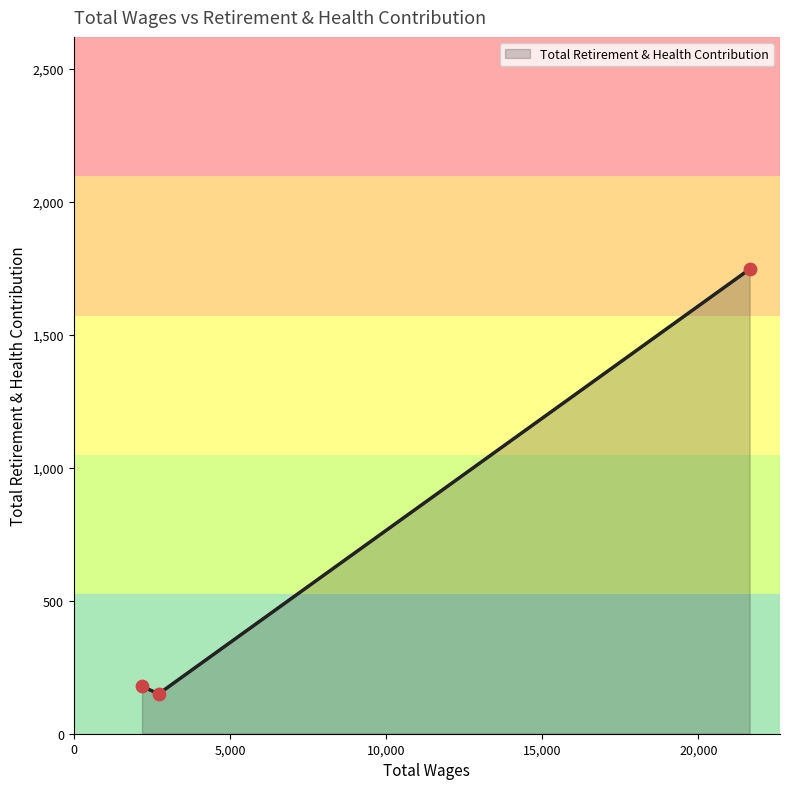

What is the greatest value displayed?

1747